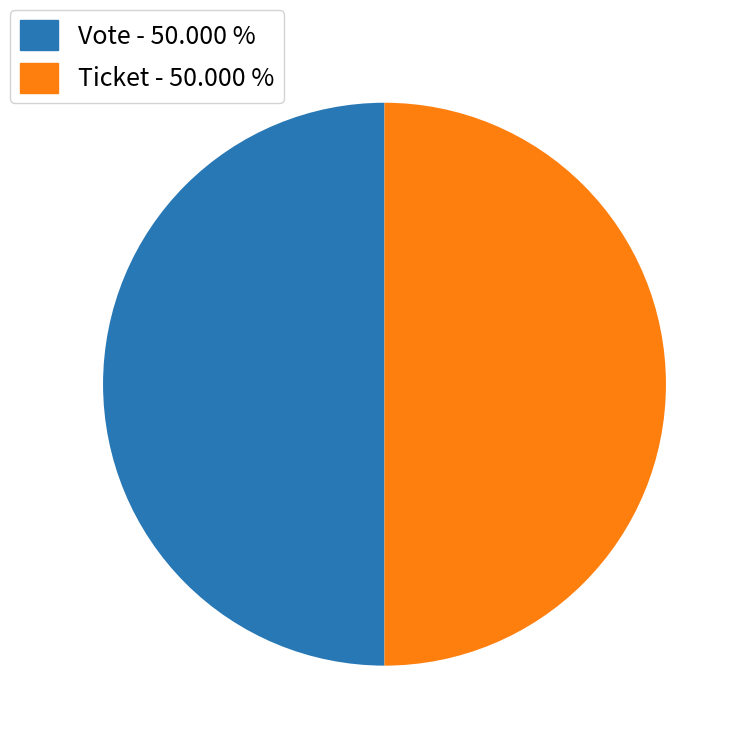

Is the sum of Ticket - 50.000 % and Vote - 50.000 % greater than half?

Yes